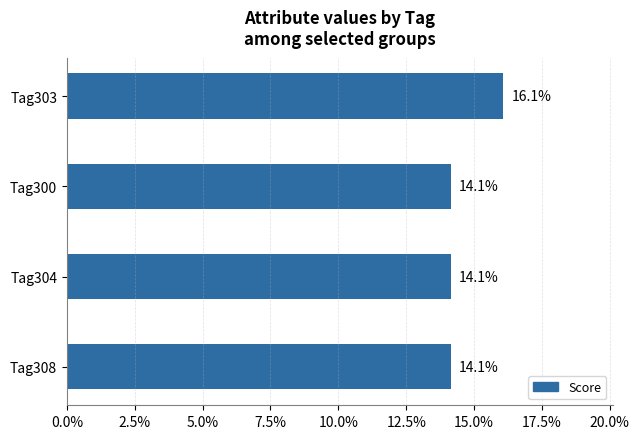

True or false: the data shows 14.1 at Tag308.

True